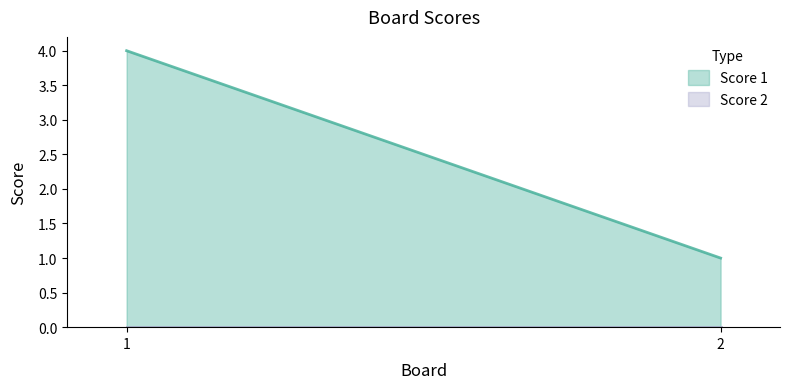

Between 2 and 1, which is larger?

1